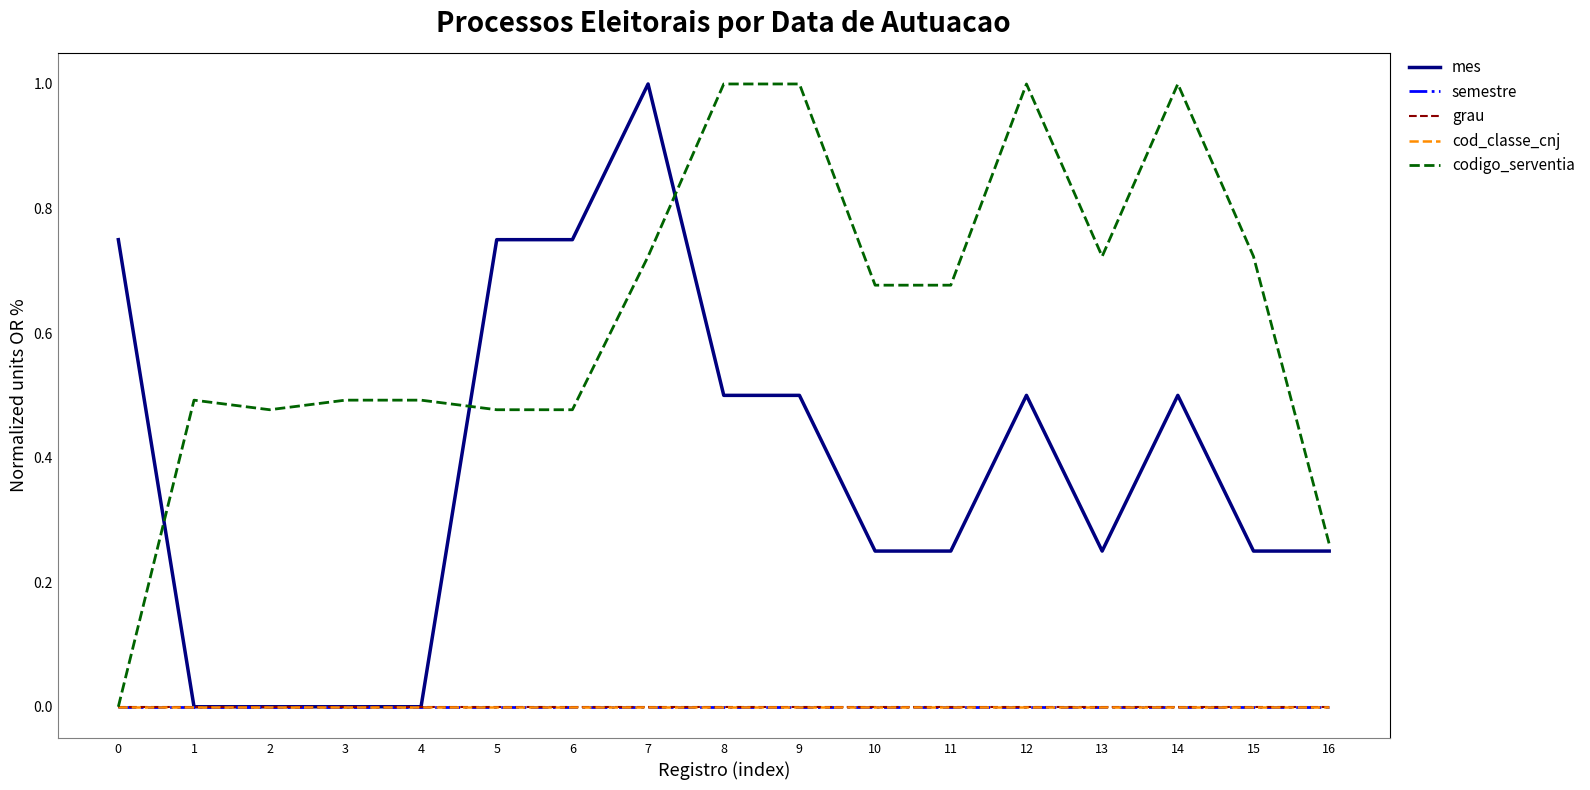

Which series has the largest range (max minus min)?

mes